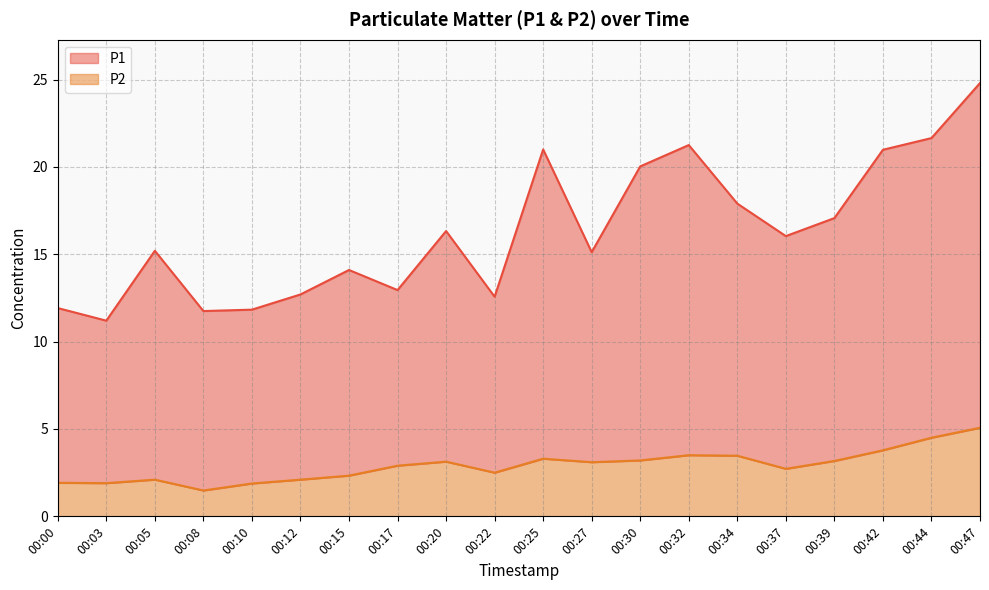

Which series has the widest spread of values?

P1